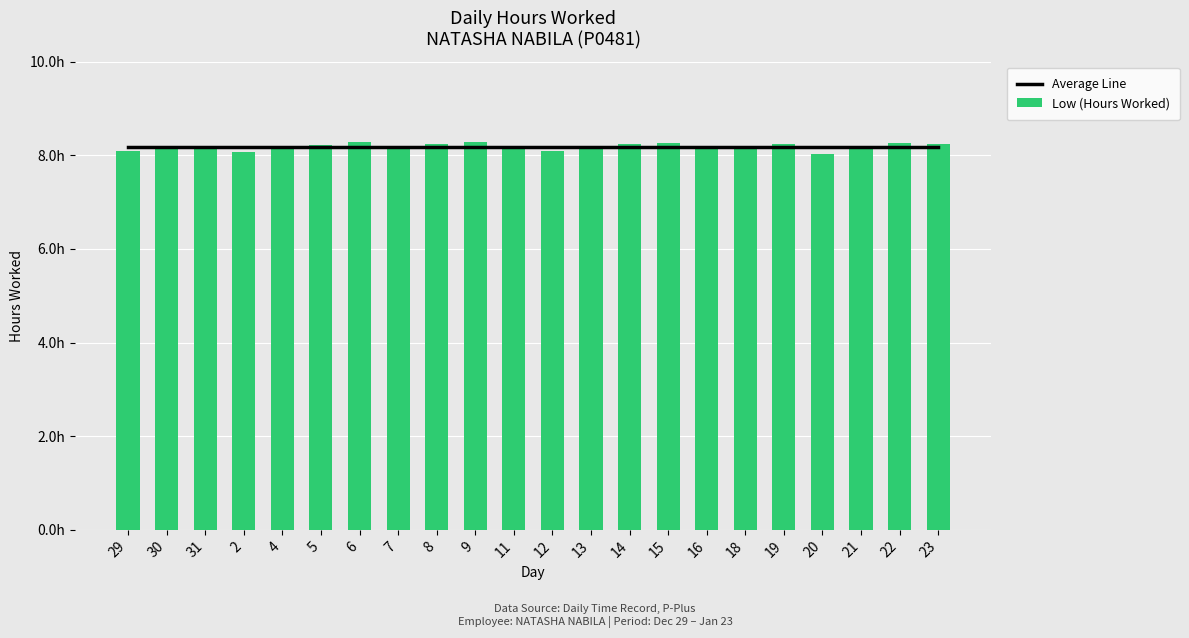

Rank the series by their maximum value, from lowest to highest.

Average Line, Low (Hours Worked)